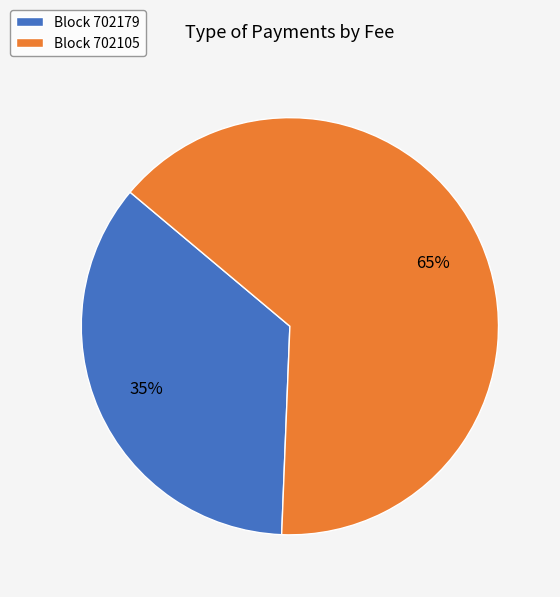

Is it true that Block 702179 is 29% of the pie?

False